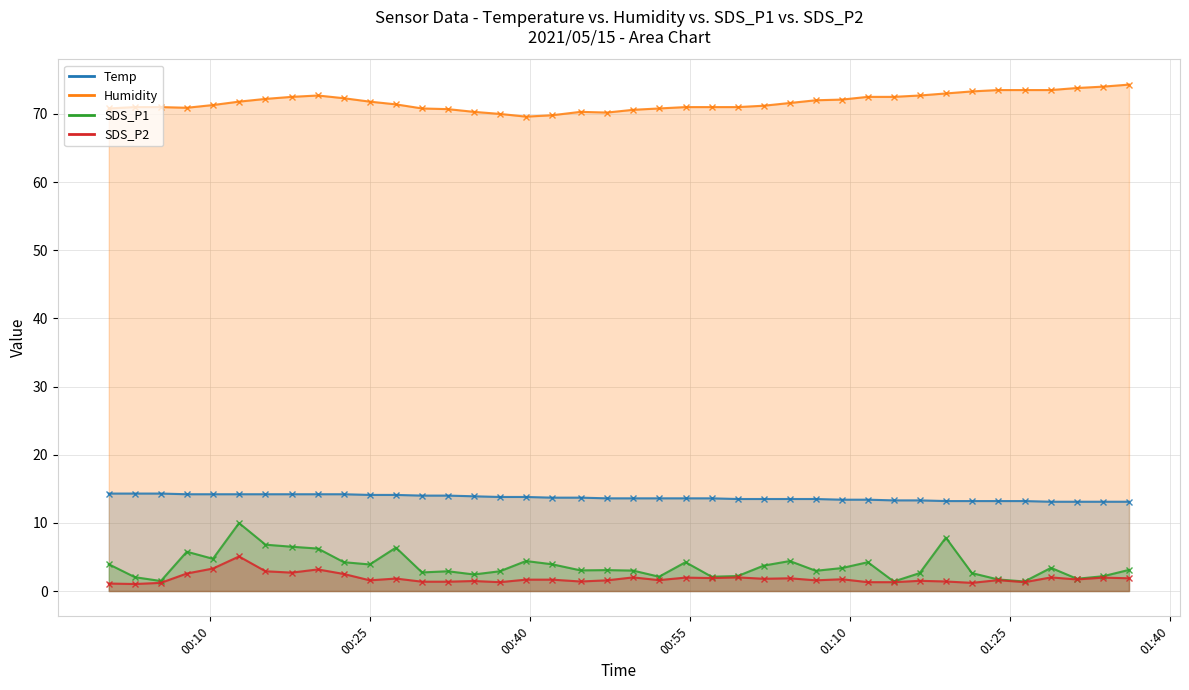

What is the maximum value for SDS_P1?

10.0